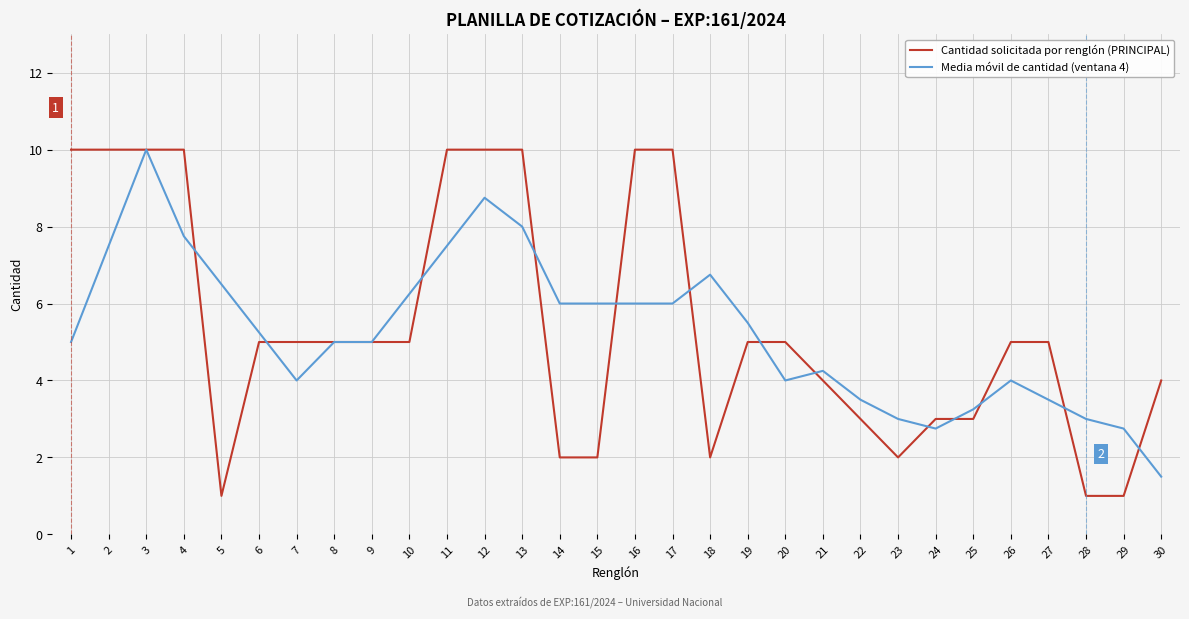

What is the total value across all series at 3?

20.0